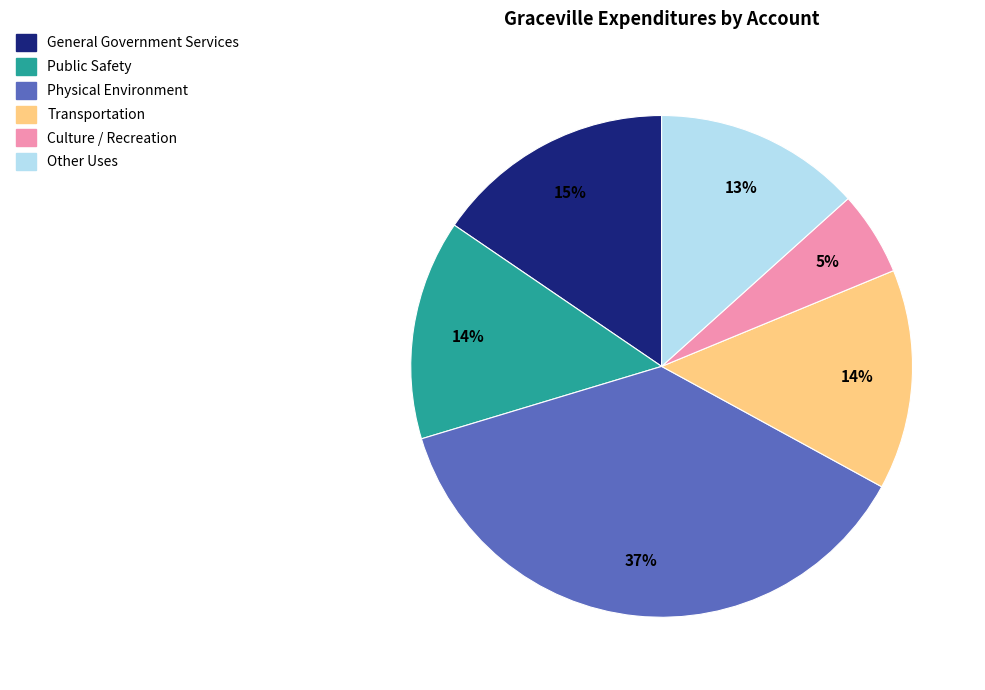

What percentage is the Transportation slice, to the nearest percent?

14%